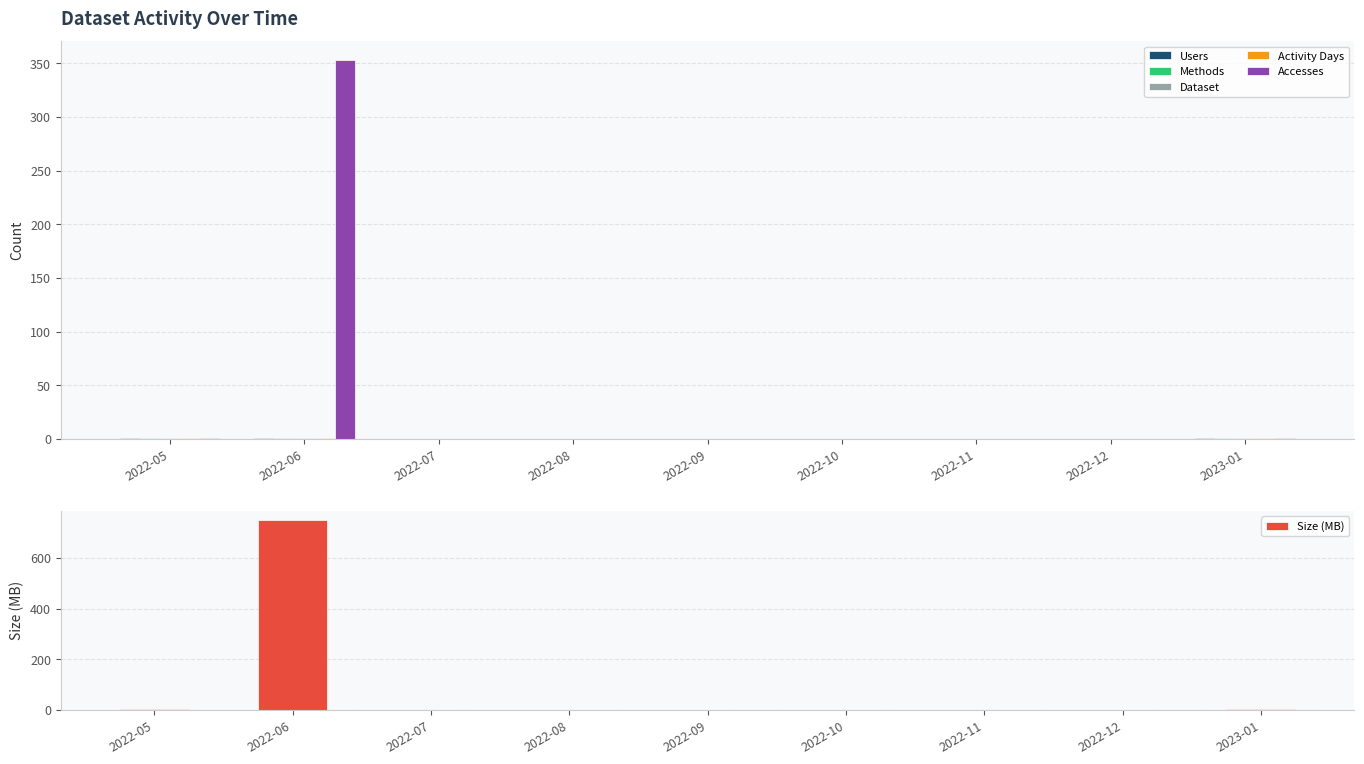

What position from the left is 2022-06?

2